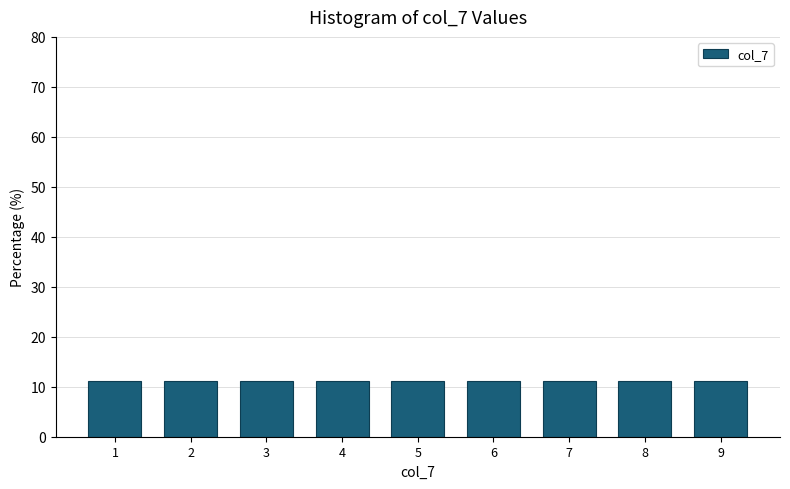

What is the height of the bar covering 2.5 to 3.5 on the x-axis? The values are not printed on the chart, so give them approximately, as read against the axis.

11